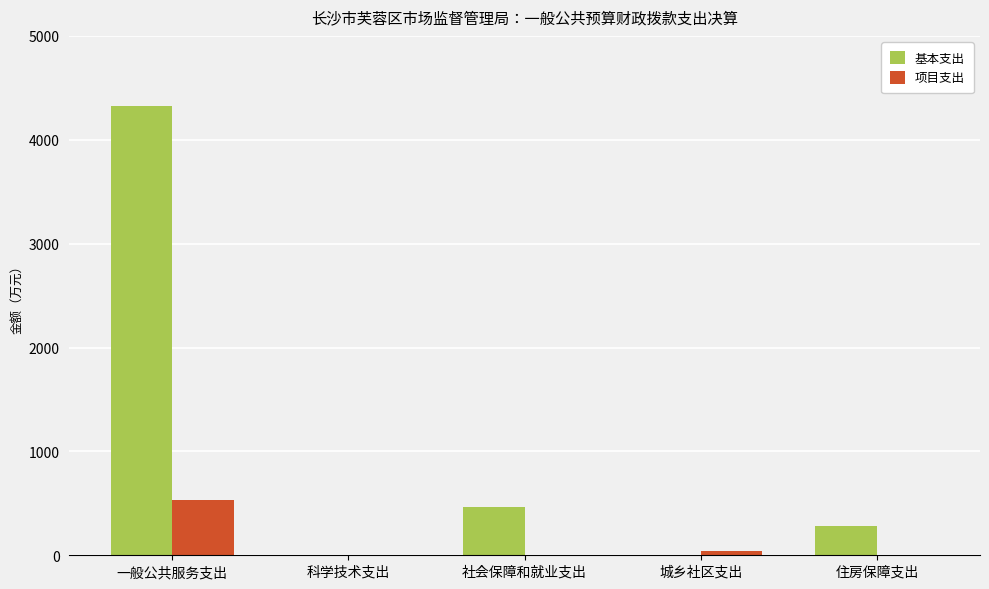

Where does the 项目支出 series first go above 5?

一般公共服务支出